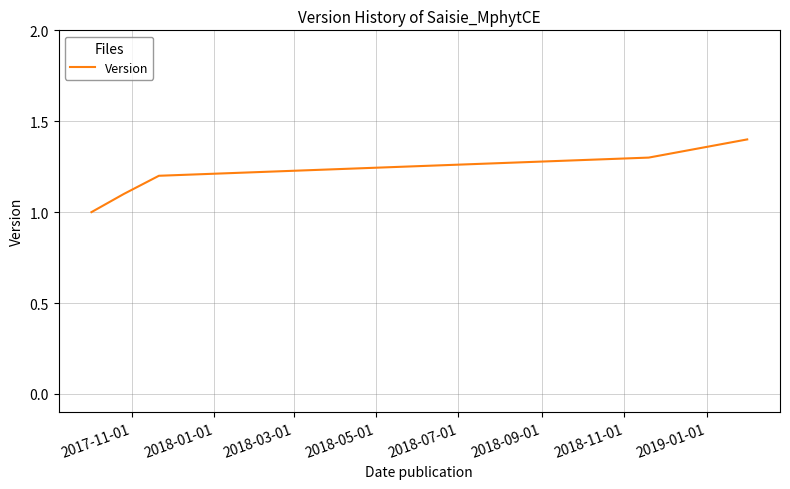

What is the minimum value shown in the chart?

1.0